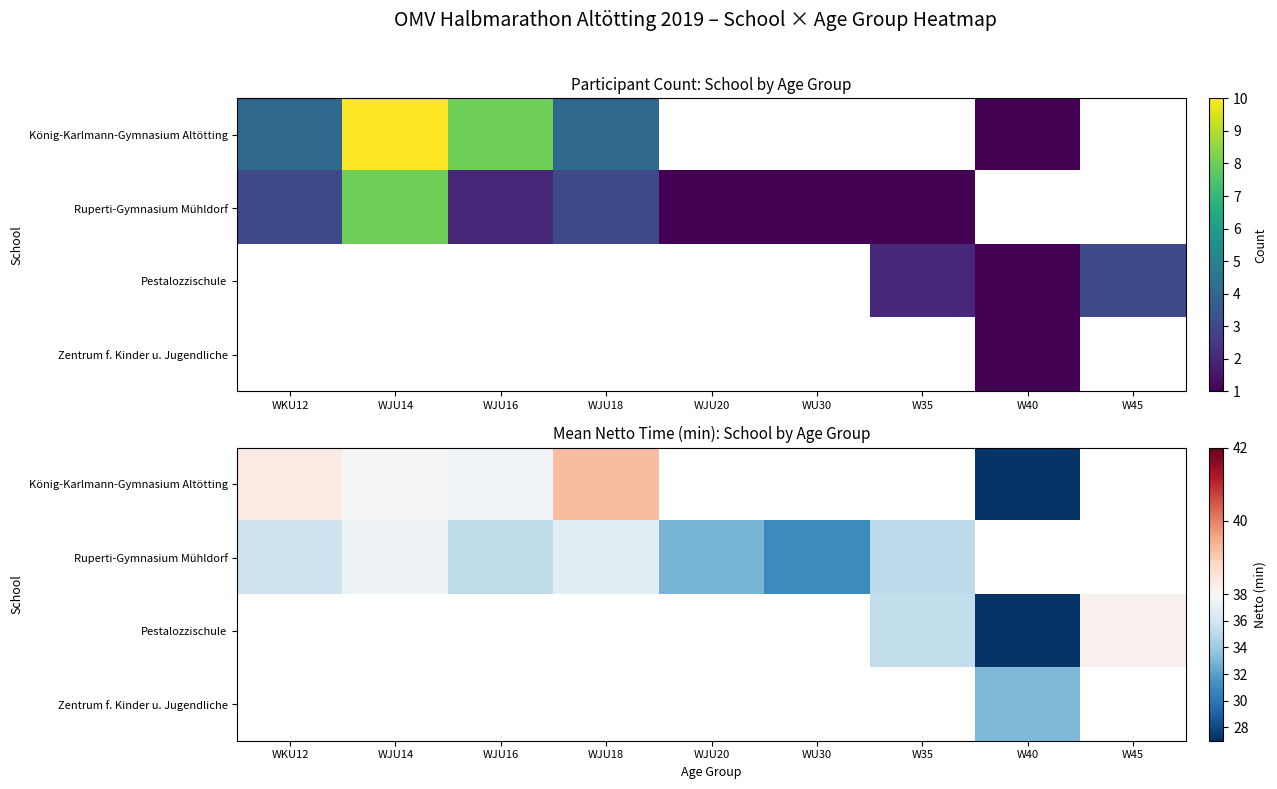

Which series has the widest spread of values?

König-Karlmann-Gymnasium Altötting